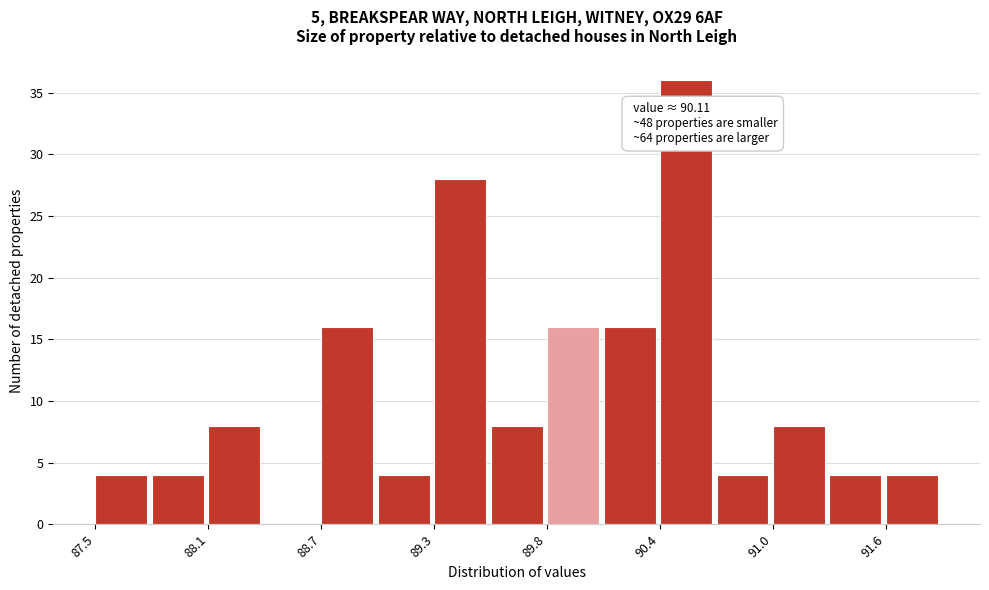

Around what value on the x-axis is the tallest bar? Give the approximate position of its centre, as read against the axis.

90.6